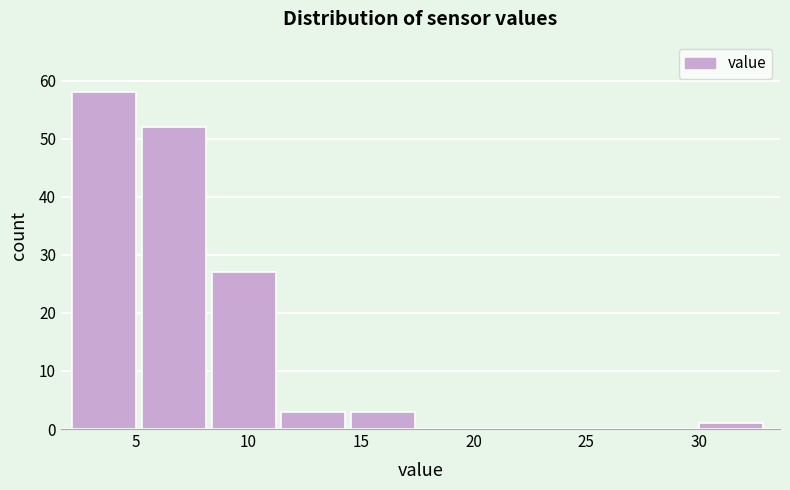

Reading left to right, list every bar in this chart as the range it spans on the x-axis followed by its height. Neither the bar edges nor the heights are printed on the chart, so give them approximately, as read against the axes.

2.0 to 5.5: 58
5.5 to 8.5: 52
8.5 to 11.5: 27
11.5 to 14.5: 3
14.5 to 17.5: 3
17.5 to 20.5: 0
20.5 to 24.0: 0
24.0 to 27.0: 0
27.0 to 30.0: 0
30.0 to 33.0: 1